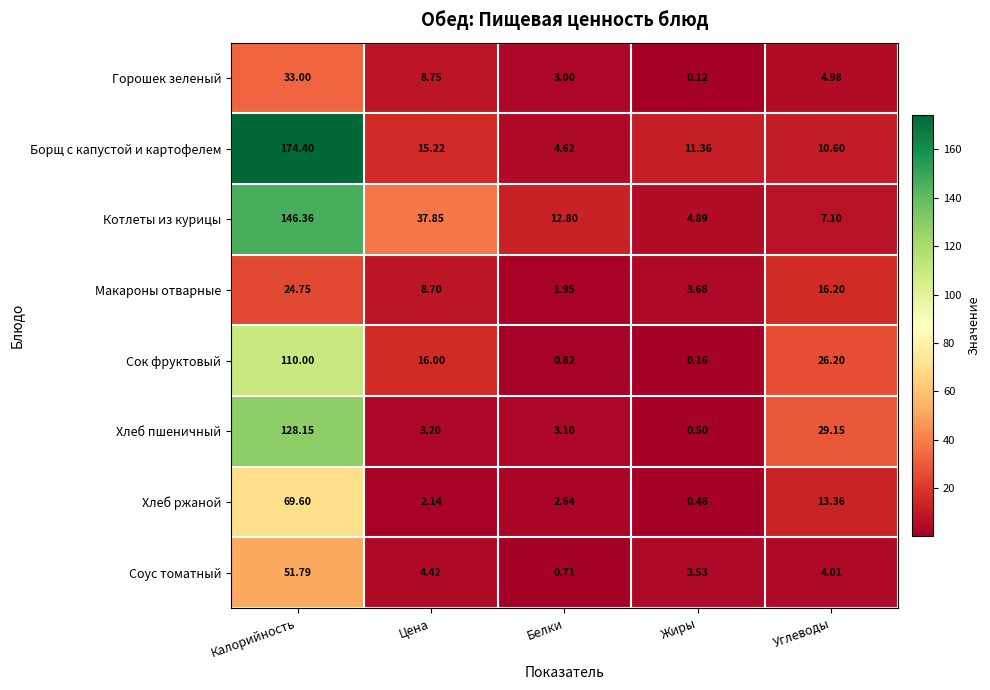

At which category does the chart reach its peak across all series?

Калорийность